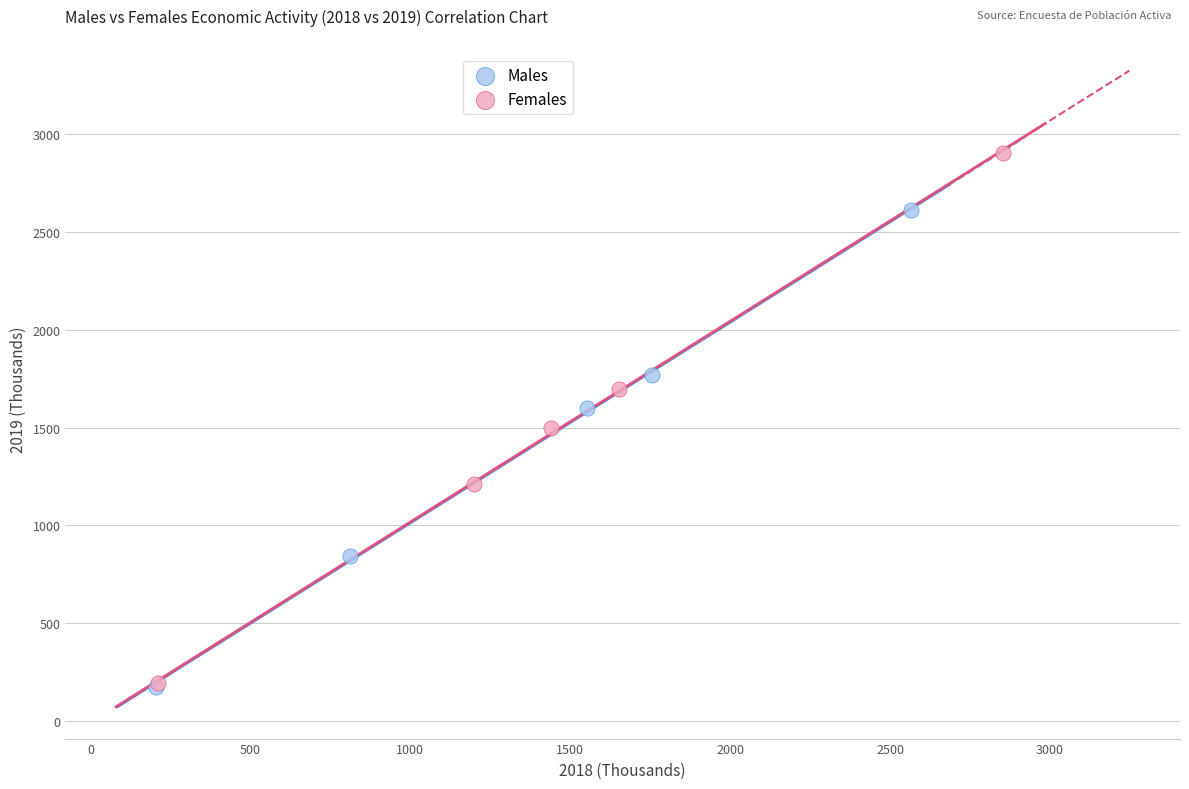

Which series has the largest Y range (max minus min)?

Females